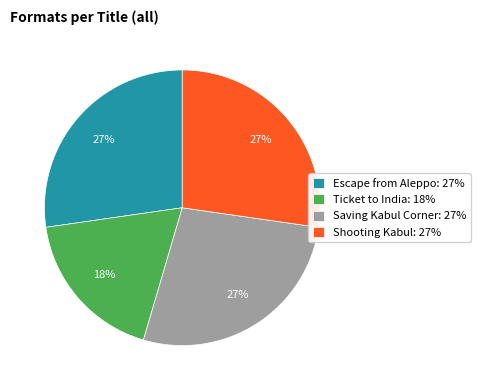

To the nearest percent, what is the combined percentage of Shooting Kabul: 27% and Escape from Aleppo: 27%?

55%